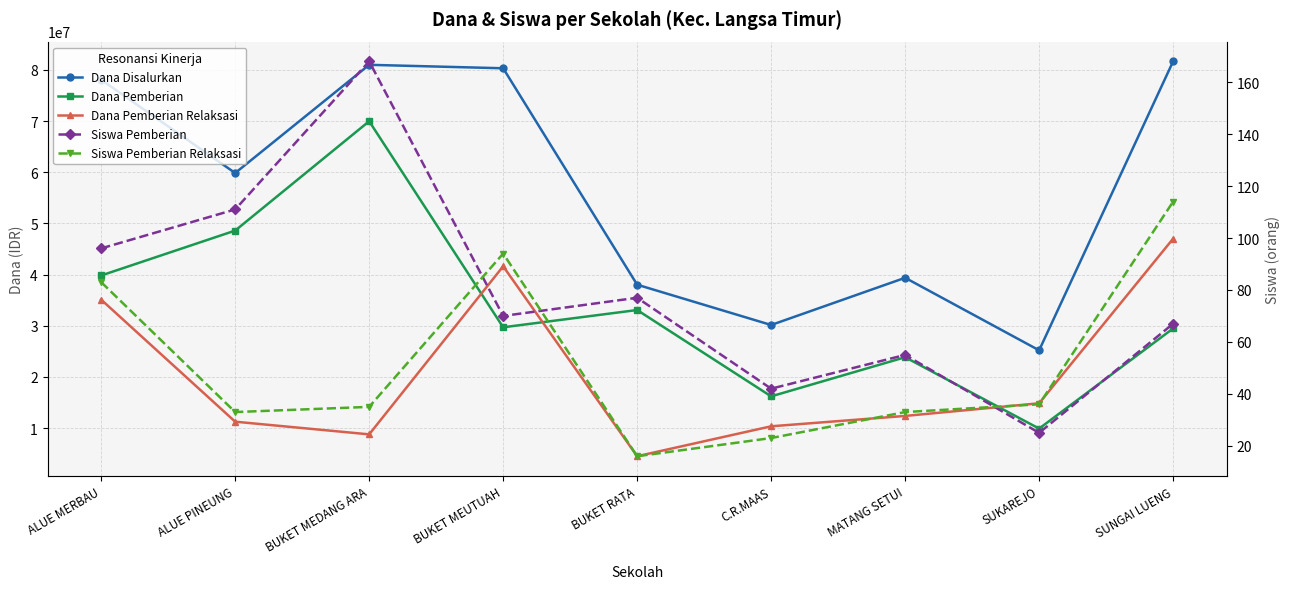

Reading left to right, extract all data points from this chart.

Dana Disalurkan: 78075000	59850000	81000000	80325000	38025000	30150000	39375000	25200000	81675000
Dana Pemberian: 39825000	48600000	69975000	29700000	33075000	16200000	23850000	9900000	29475000
Dana Pemberian Relaksasi: 35100000	11250000	8775000	41625000	4500000	10350000	12375000	14850000	47025000
Siswa Pemberian: 96	111	168	70	77	42	55	25	67
Siswa Pemberian Relaksasi: 83	33	35	94	16	23	33	36	114